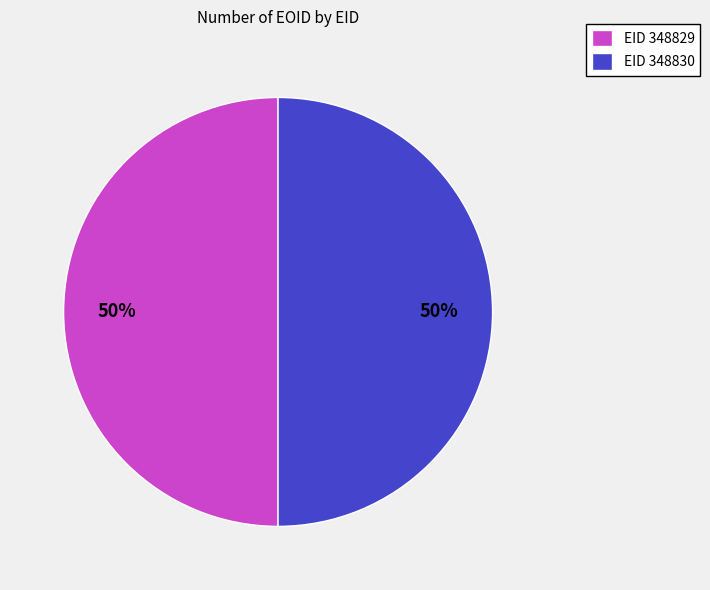

Do EID 348830 and EID 348829 together represent more than half of the pie?

Yes